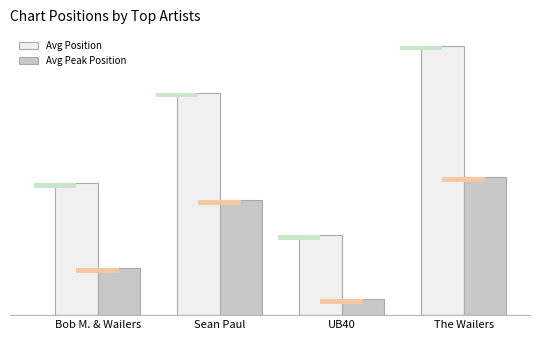

Which has a higher value, Bob M. & Wailers or UB40?

Bob M. & Wailers